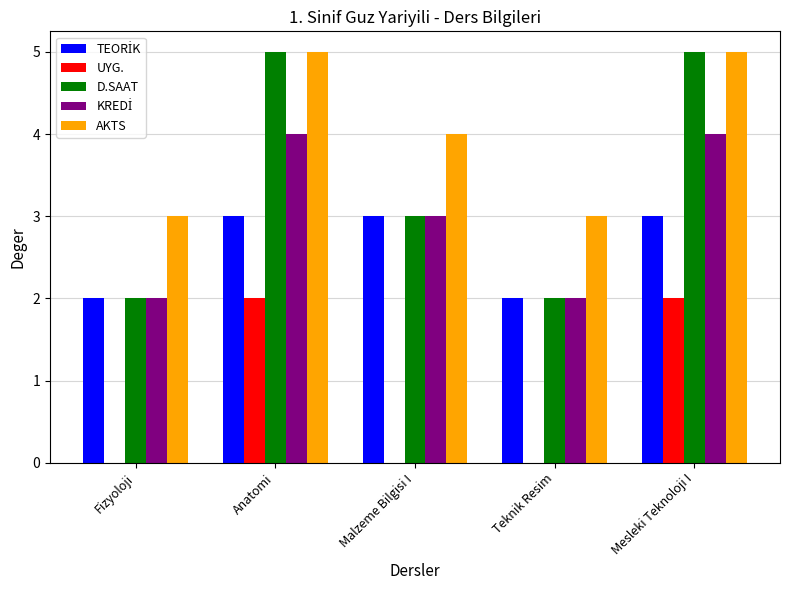

Which series changed the most between Teknik Resim and Mesleki Teknoloji I?

D.SAAT